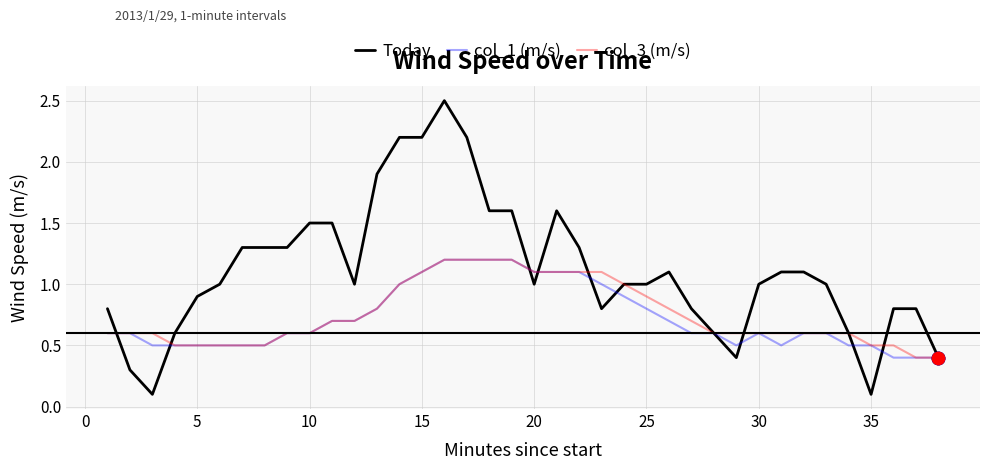

Which series has the largest total across all categories?

Today